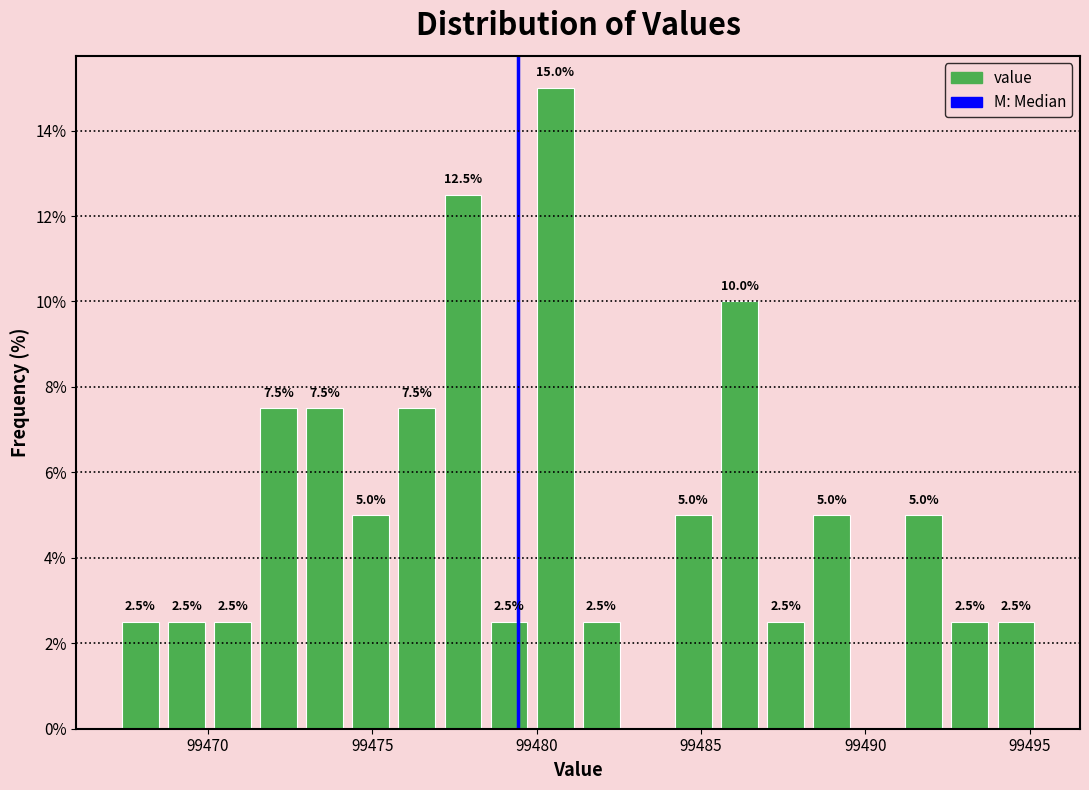

Read against the x-axis, roughly where is the centre of the tallest bar?

99480.5